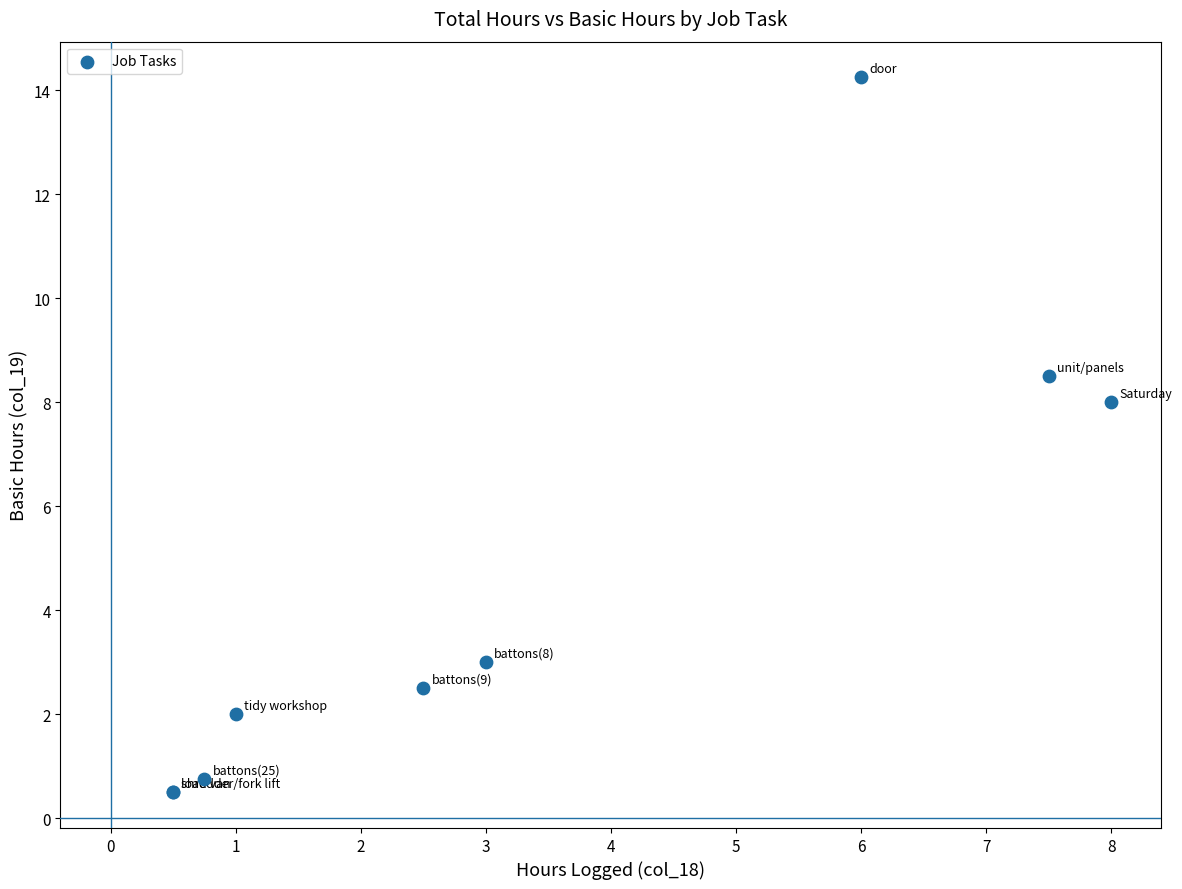

What Y value in the scatter plot is closest to 7?

8.0